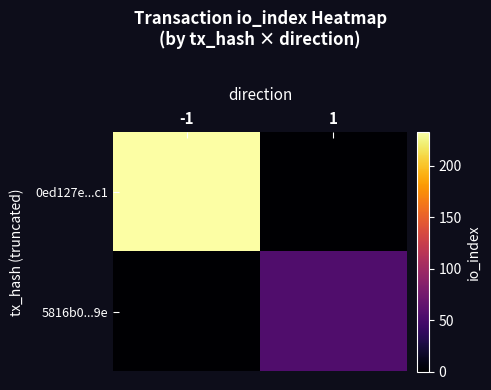

Which series has the largest total across all categories?

0ed127e...c1